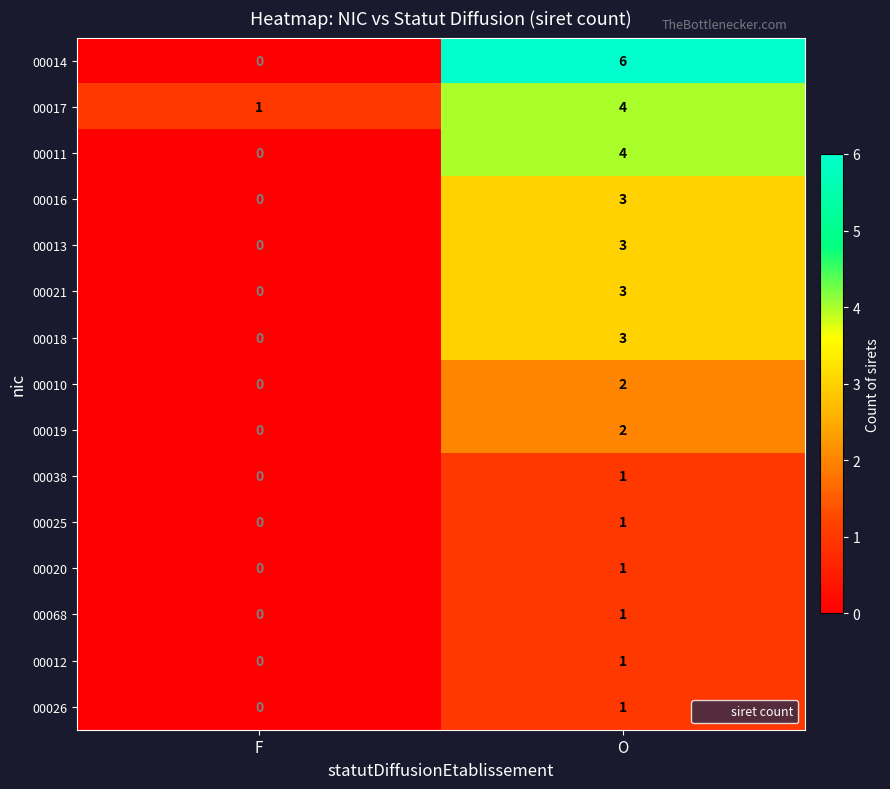

Is it true that 00038 equals 0 at F?

True